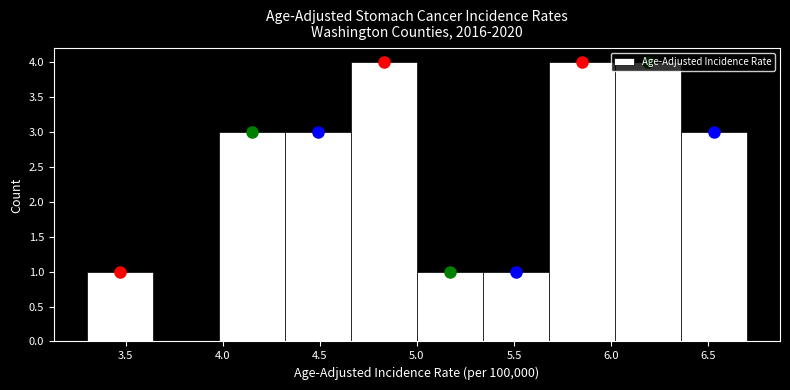

Reading left to right, list every bar in this chart as the range it spans on the x-axis followed by its height. Neither the bar edges nor the heights are printed on the chart, so give them approximately, as read against the axes.

3.30 to 3.64: 1
3.64 to 3.98: 0
3.98 to 4.32: 3
4.32 to 4.66: 3
4.66 to 5.00: 4
5.00 to 5.34: 1
5.34 to 5.68: 1
5.68 to 6.02: 4
6.02 to 6.36: 4
6.36 to 6.70: 3